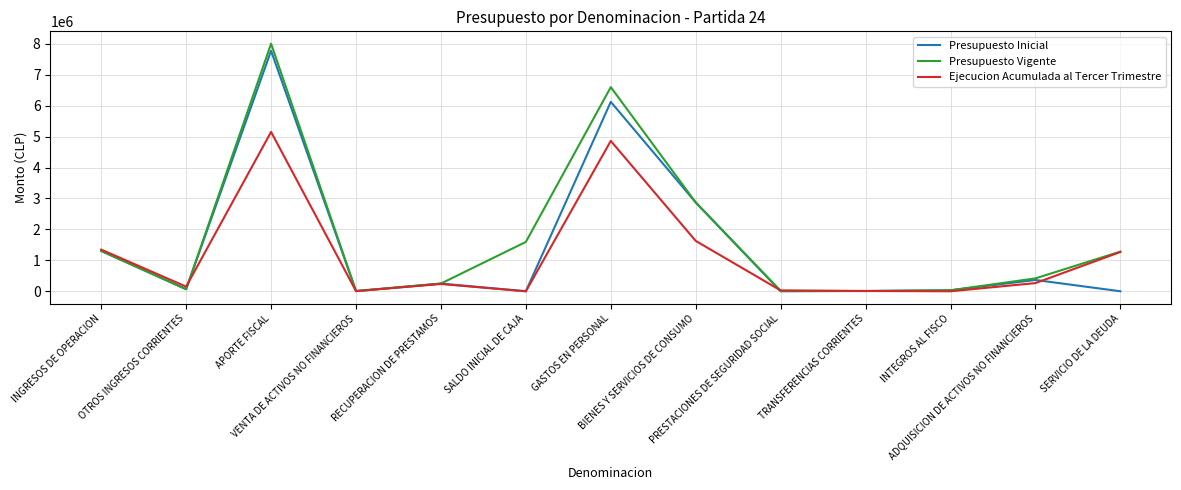

Which series changed the most between RECUPERACION DE PRESTAMOS and ADQUISICION DE ACTIVOS NO FINANCIEROS?

Presupuesto Vigente